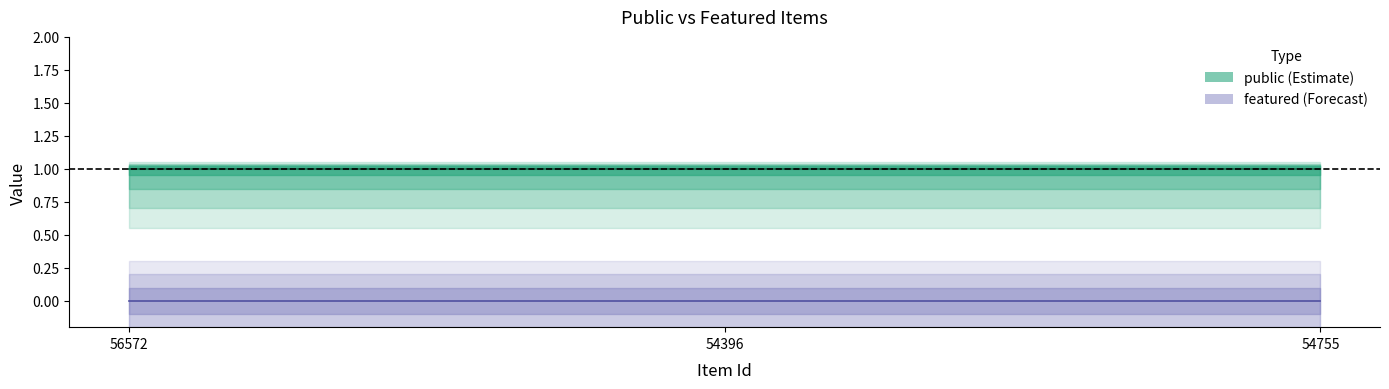

What are all the series names shown in the legend?

public, featured